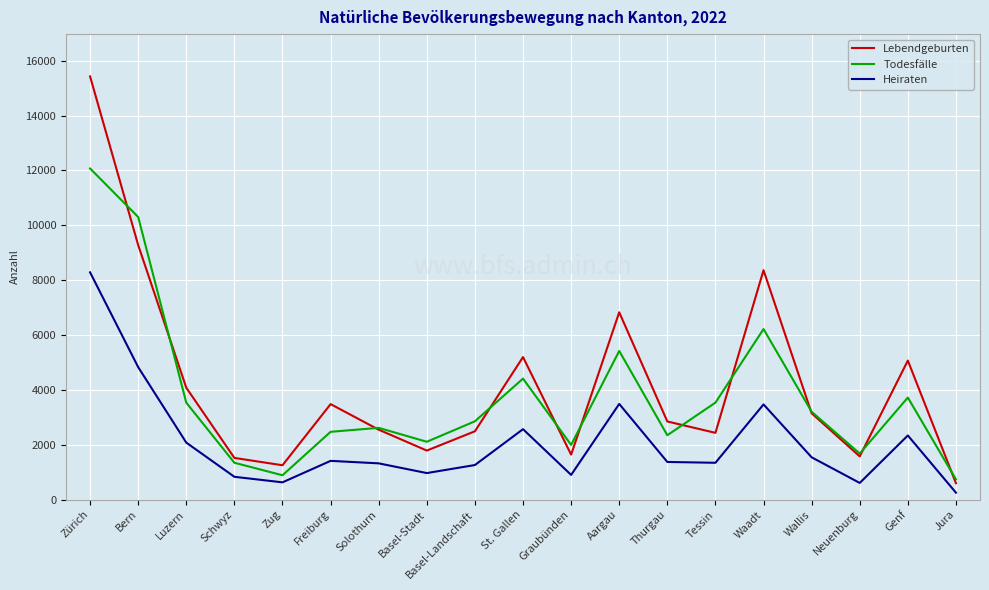

What is the difference between the second highest and minimum values in the Todesfälle series?

9564